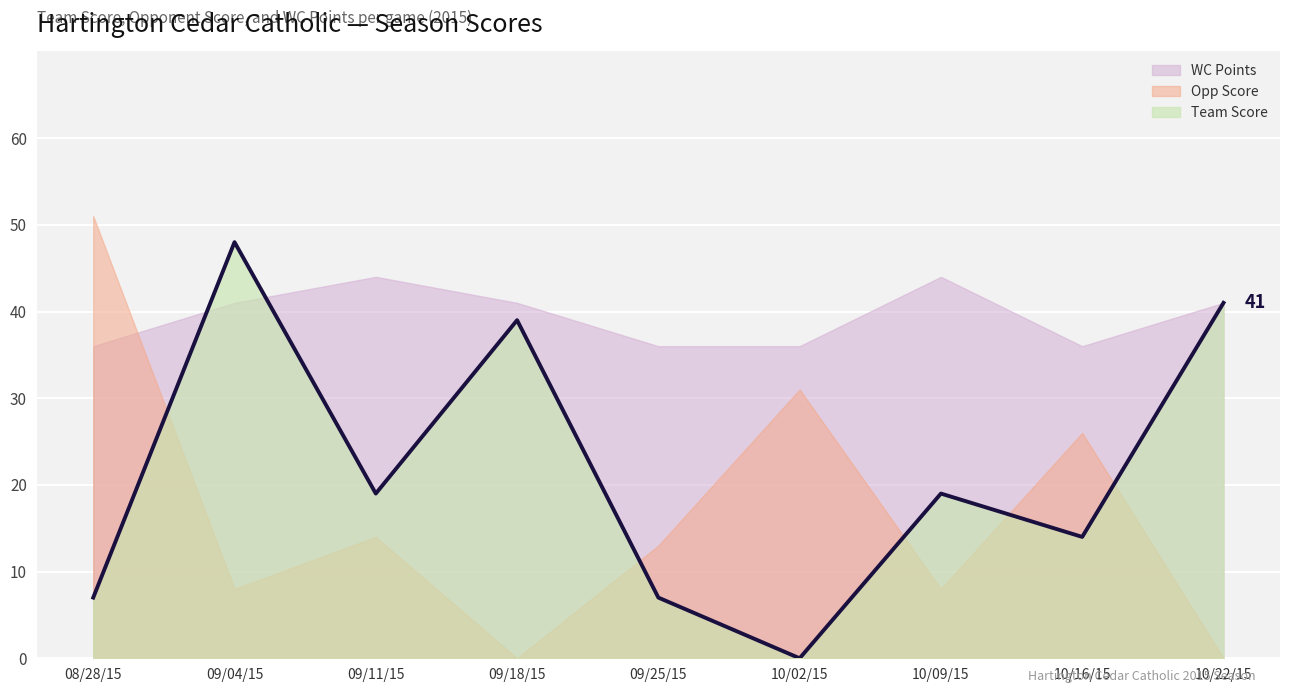

At which category does Team Score reach its first local valley?

09/11/15